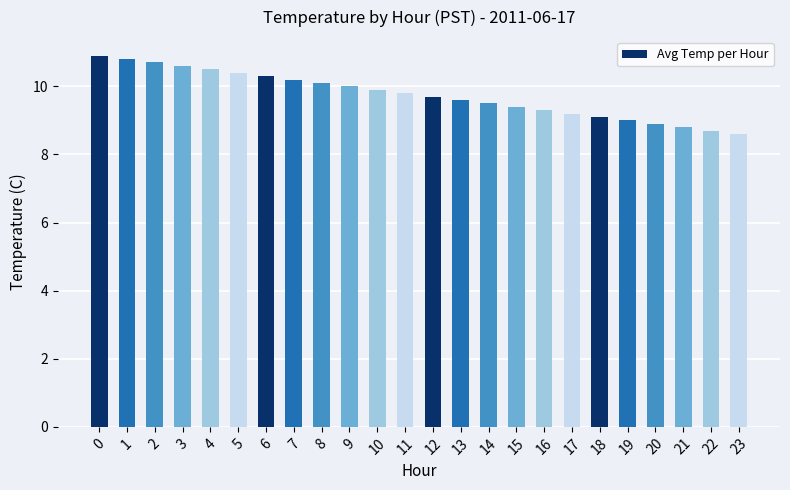

List the labels in order of value, largest first.

0, 1, 2, 3, 4, 5, 6, 7, 8, 9, 10, 11, 12, 13, 14, 15, 16, 17, 18, 19, 20, 21, 22, 23